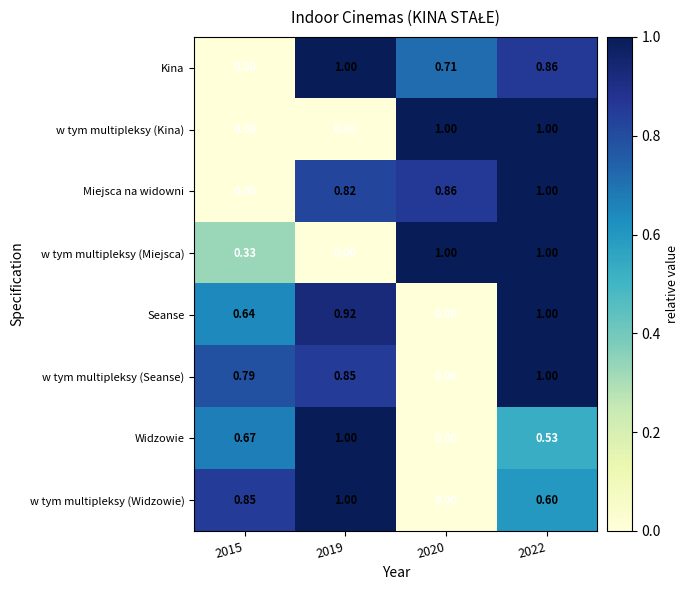

Between 2015 and 2020, which series saw the biggest shift?

w tym multipleksy (Kina)